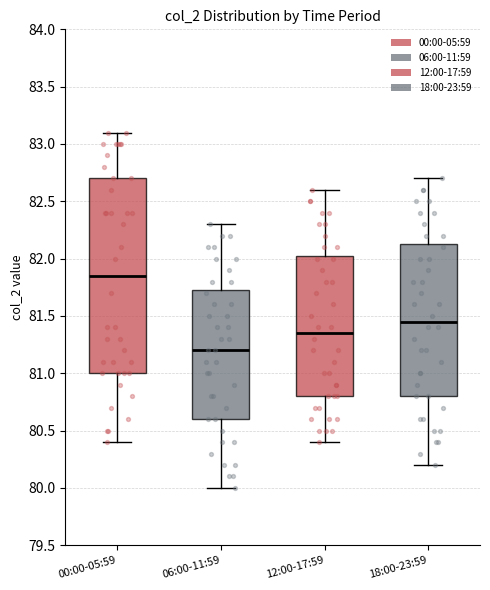

Reading left to right, read every box against the y-axis: the position of its median line, the range the box covers, and the ends of its whiskers. The values are not printed on the chart, so give them approximately, as read against the axis.

00:00-05:59: median 81.85, box 81.00 to 82.70, whiskers 80.40 to 83.10
06:00-11:59: median 81.20, box 80.60 to 81.75, whiskers 80.00 to 82.30
12:00-17:59: median 81.35, box 80.80 to 82.05, whiskers 80.40 to 82.60
18:00-23:59: median 81.45, box 80.80 to 82.15, whiskers 80.20 to 82.70